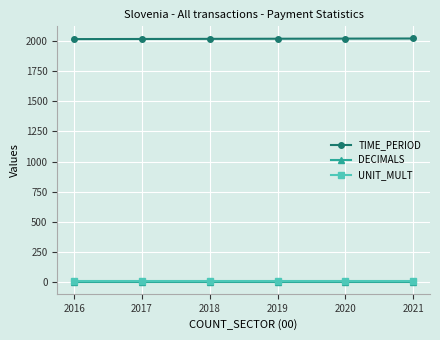

At how many categories does at least one series exceed 580?

6